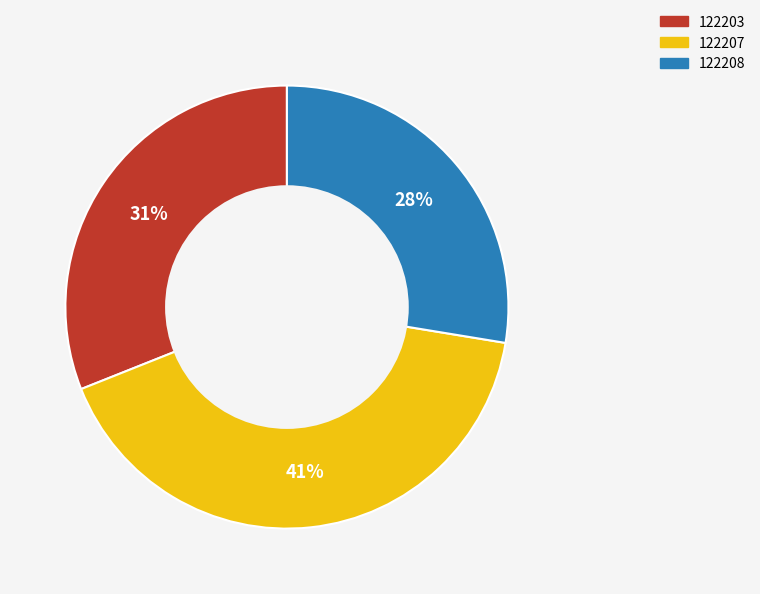

Count the number of slices in the pie.

3